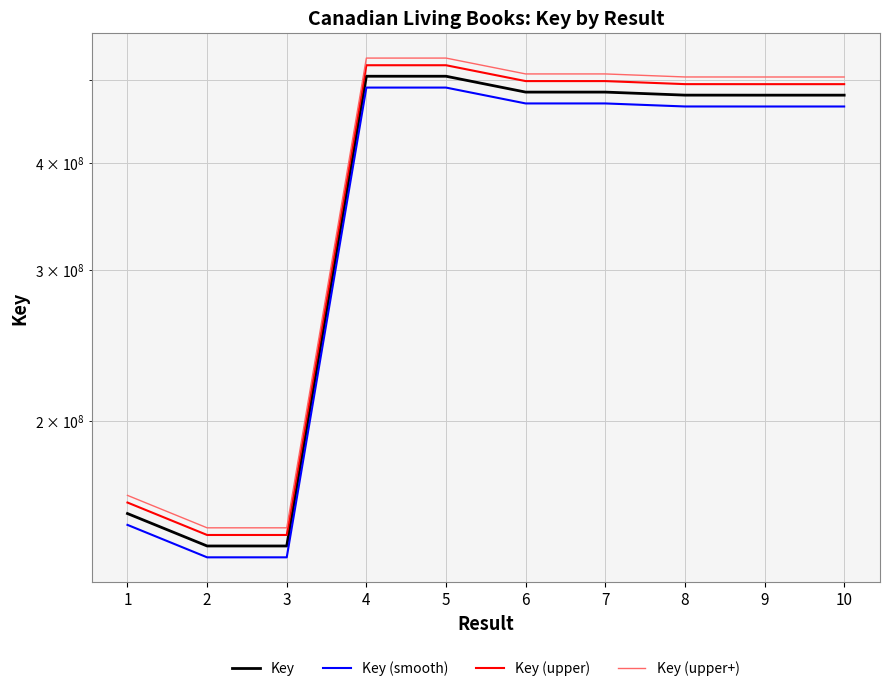

Which label corresponds to the largest value in the chart?

4